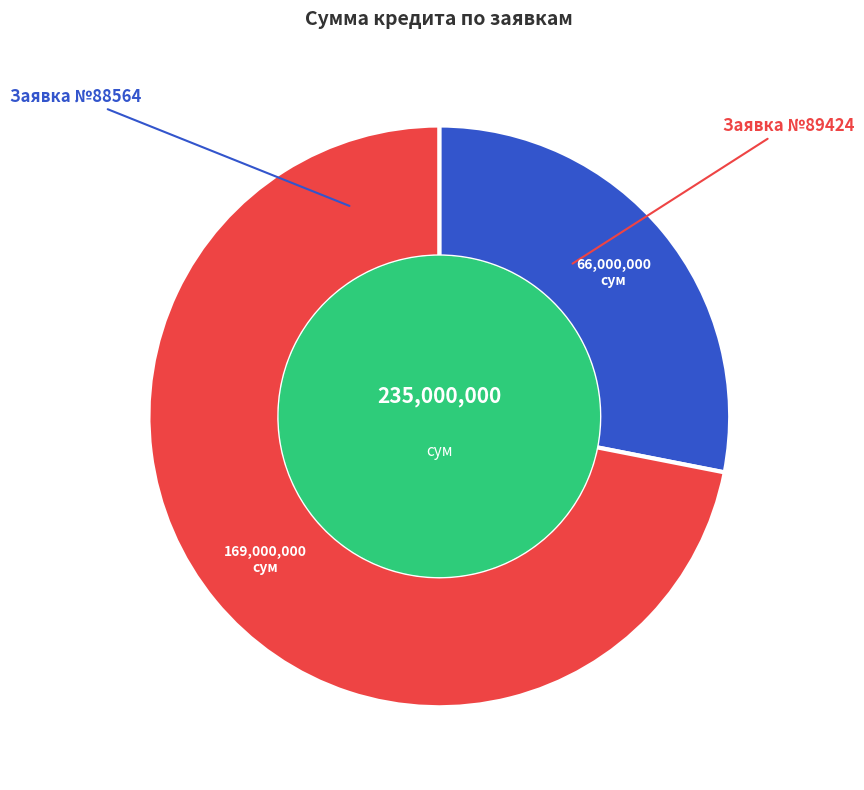

How many segments does this pie chart have?

2